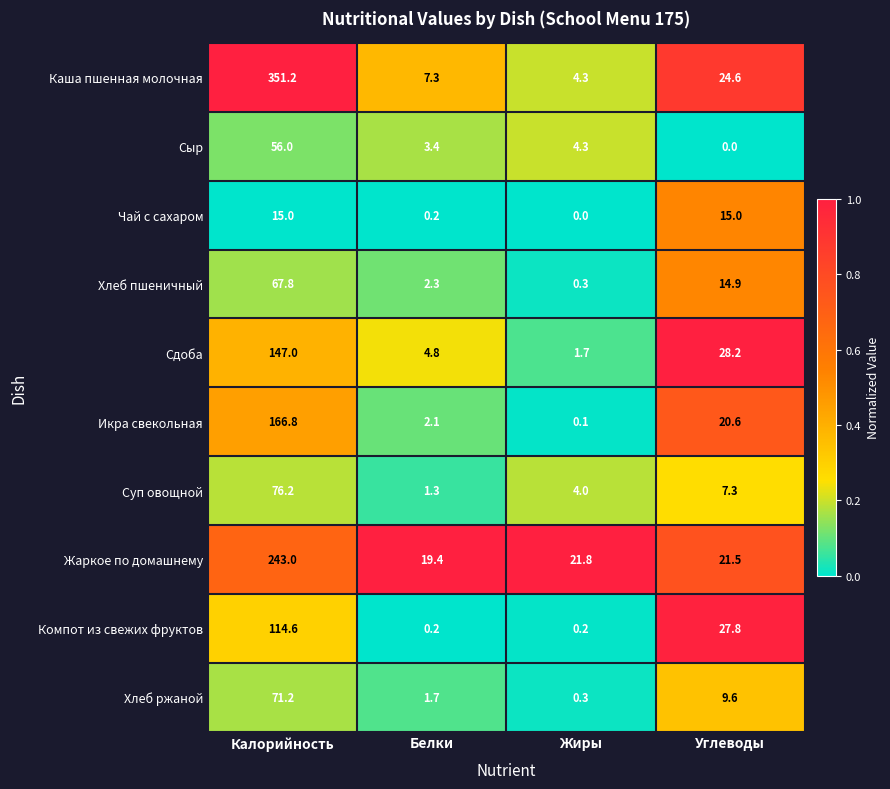

At which category is the sum across all series the highest?

Калорийность